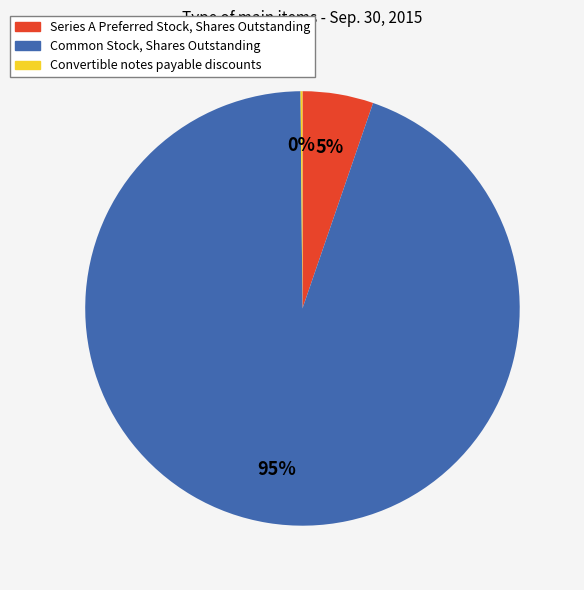

To the nearest percent, what is the average slice percentage?

33%